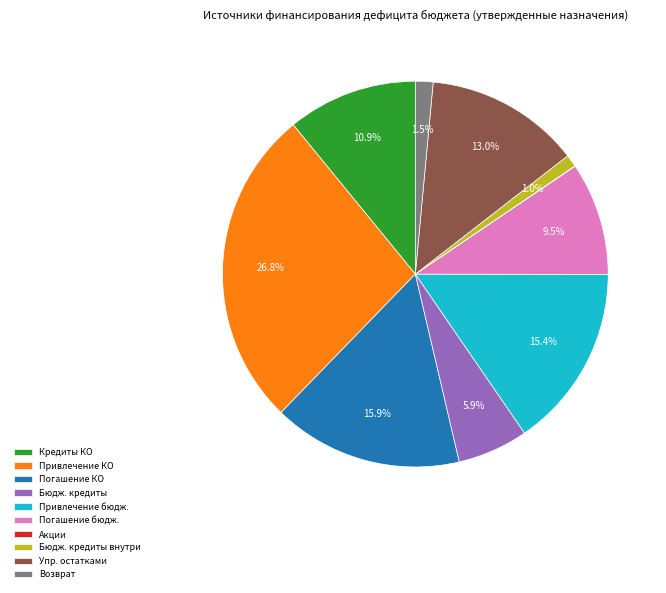

To the nearest percent, what is the difference between the largest and smallest slice percentages?

27%